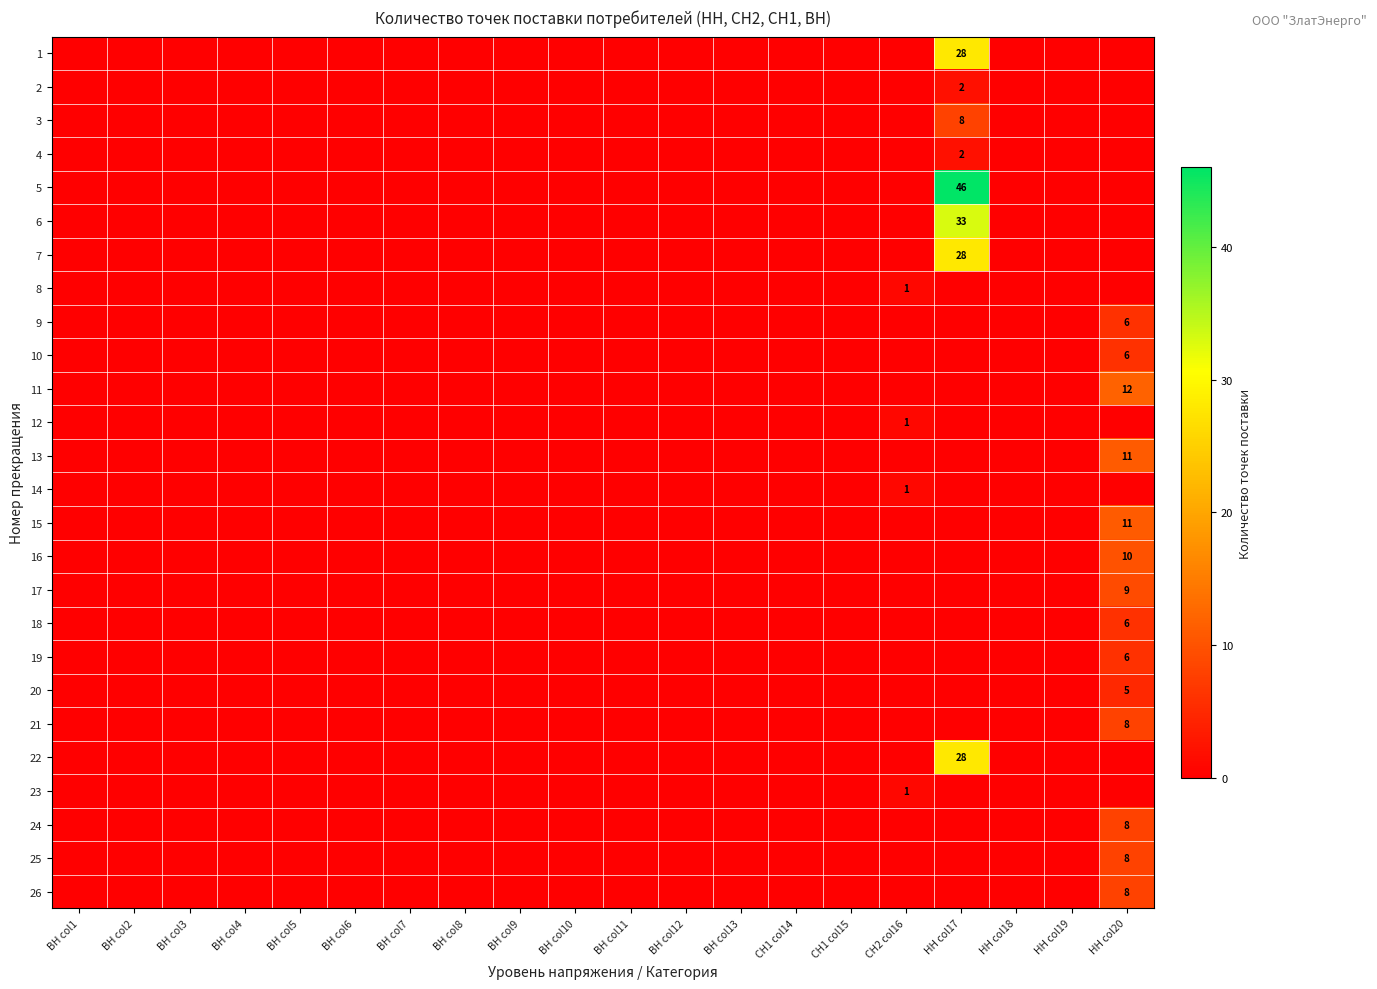

Is the value of 22 at ВН col3 greater than the value of 12 at ВН col10?

No